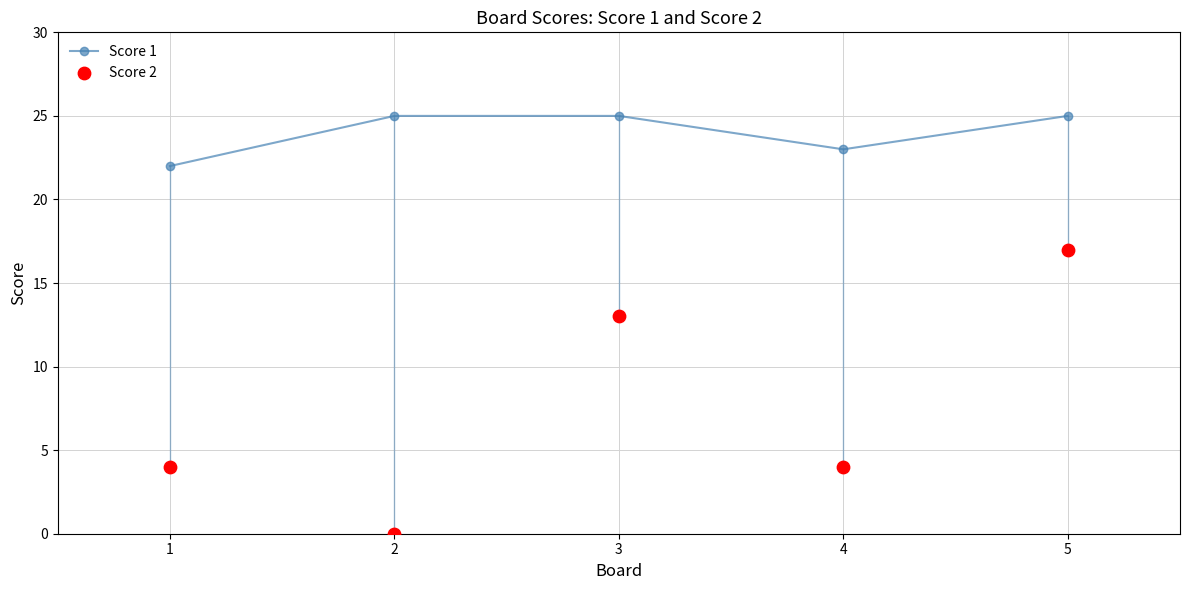

Which series reaches the minimum Y coordinate?

Score 2